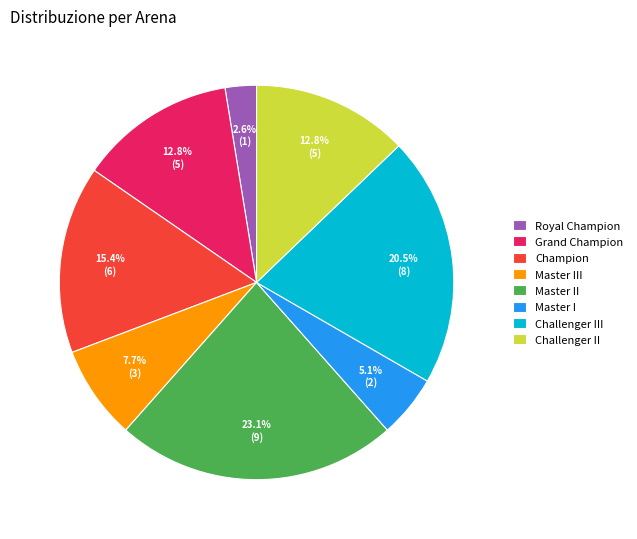

Between Master I and Challenger III, which is larger?

Challenger III